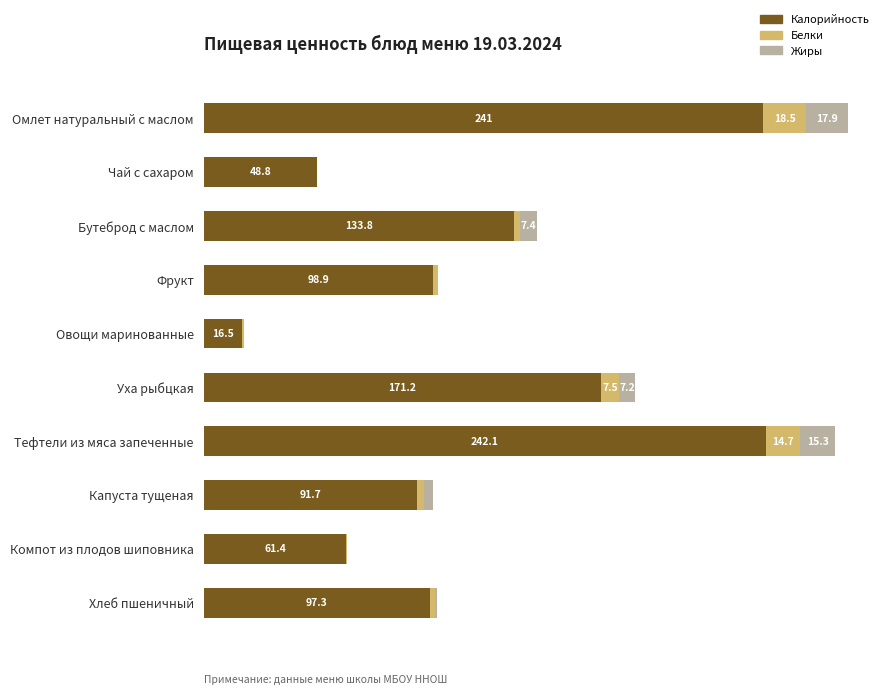

At which label does Калорийность reach its peak?

Тефтели из мяса запеченные